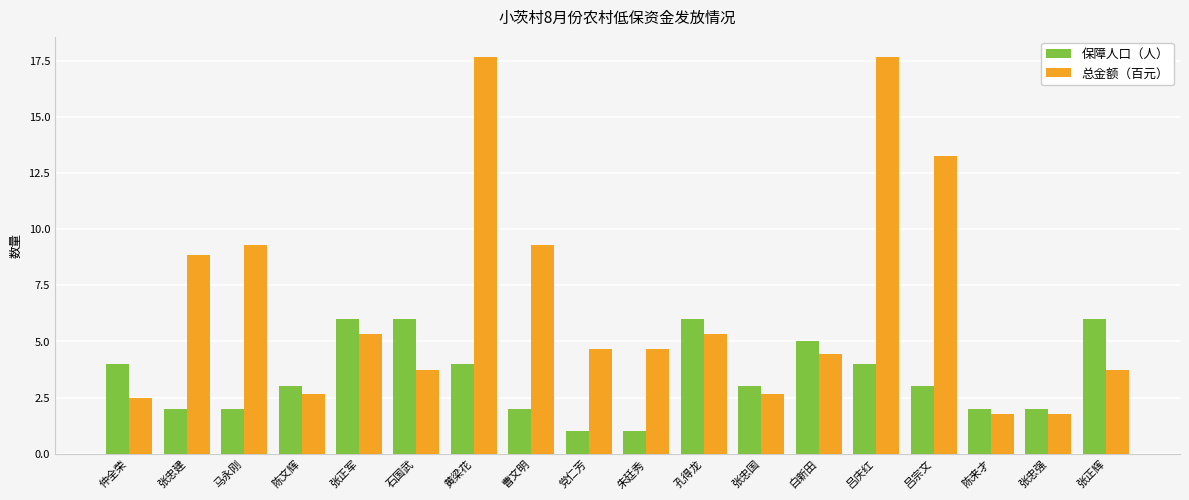

Reading right to left, extract all data points from this chart.

保障人口（人）: 6.0	2.0	2.0	3.0	4.0	5.0	3.0	6.0	1.0	1.0	2.0	4.0	6.0	6.0	3.0	2.0	2.0	4.0
总金额（百元）: 3.7	1.8	1.8	13.3	17.7	4.5	2.7	5.3	4.7	4.7	9.3	17.7	3.7	5.3	2.7	9.3	8.8	2.5